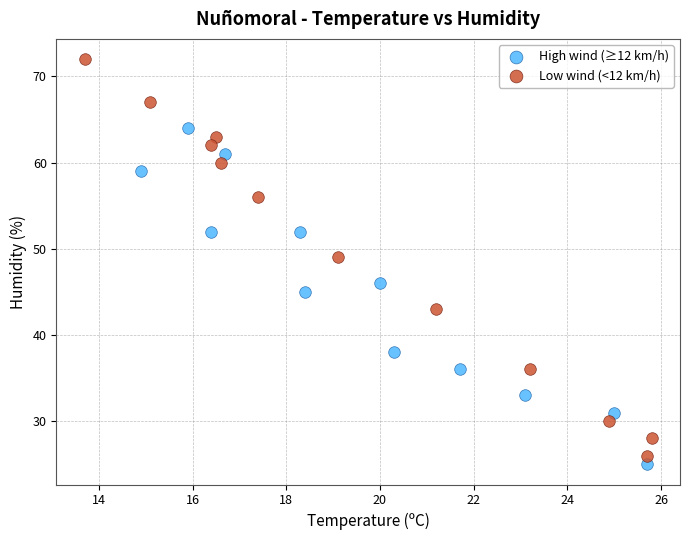

Which series reaches the minimum Y coordinate?

High wind (≥12 km/h)